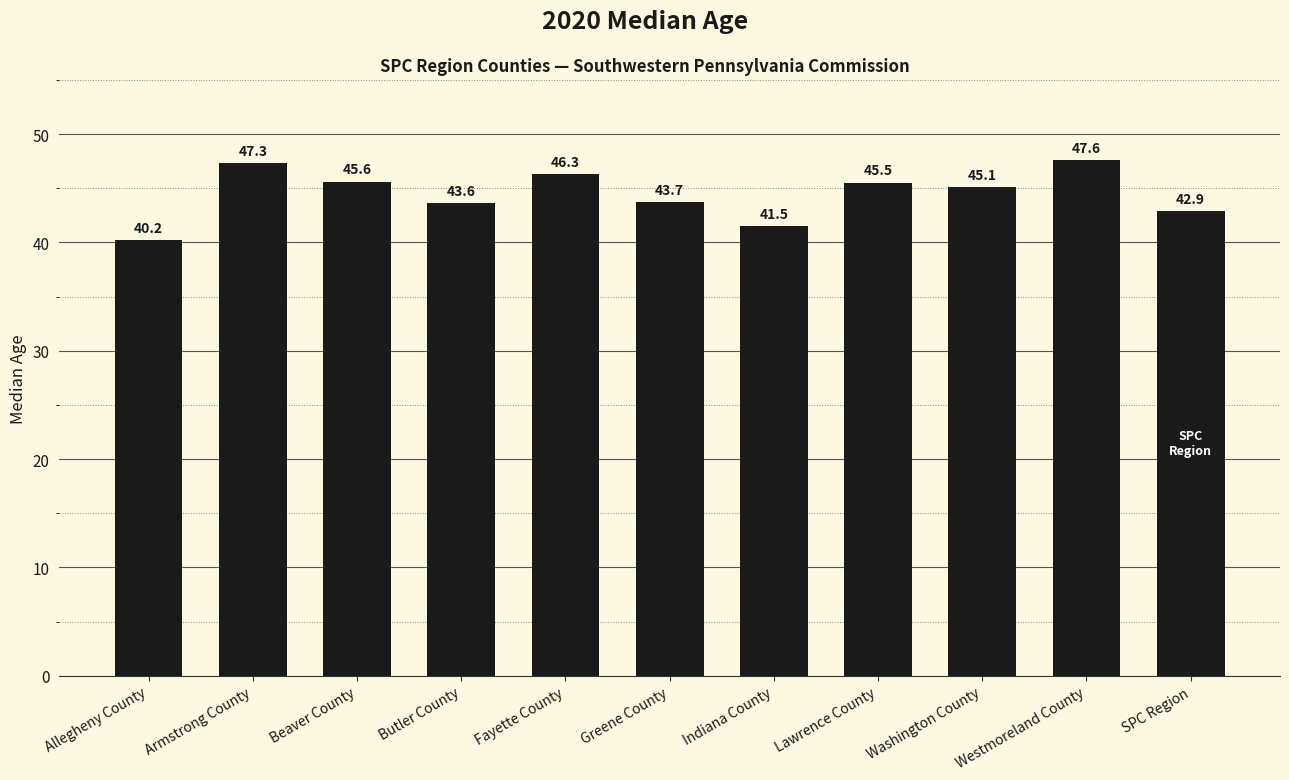

Does the chart contain any negative values?

No